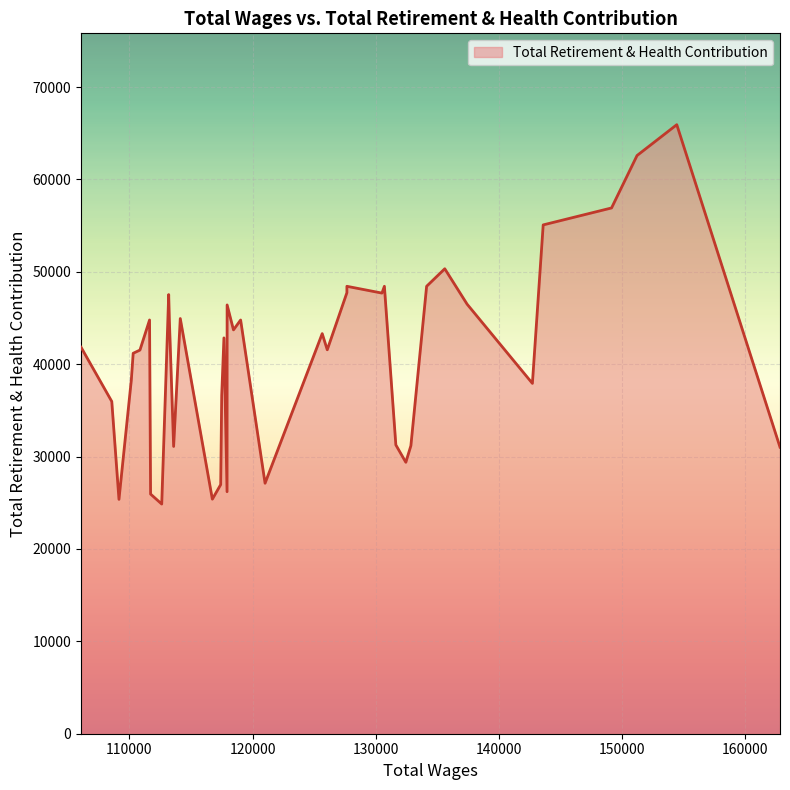

Which label corresponds to the smallest value in the chart?

112622